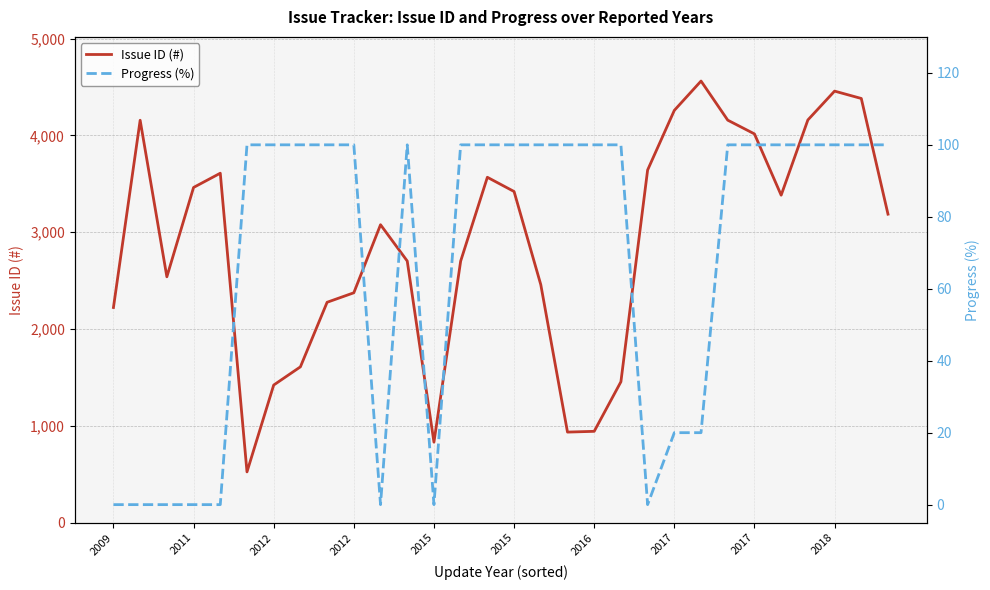

True or false: Progress (%) and Issue ID (#) cross at least once.

False